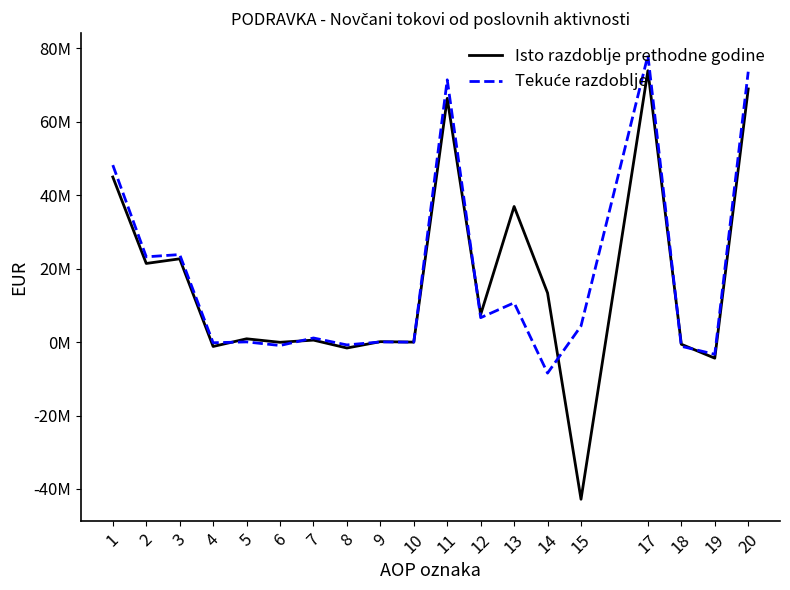

Does the chart display data point markers on the line(s)?

No